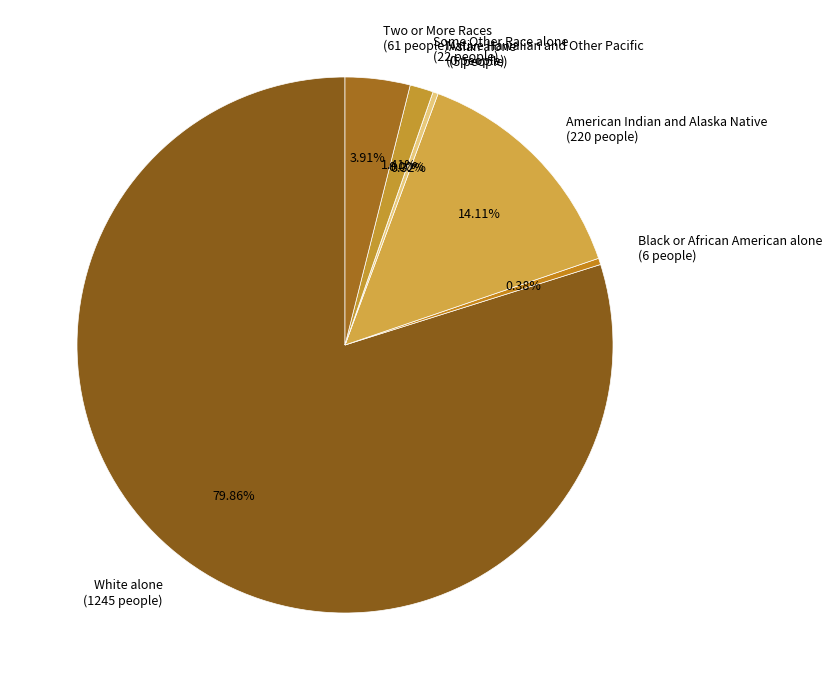

What is the largest slice in the pie chart?

White alone